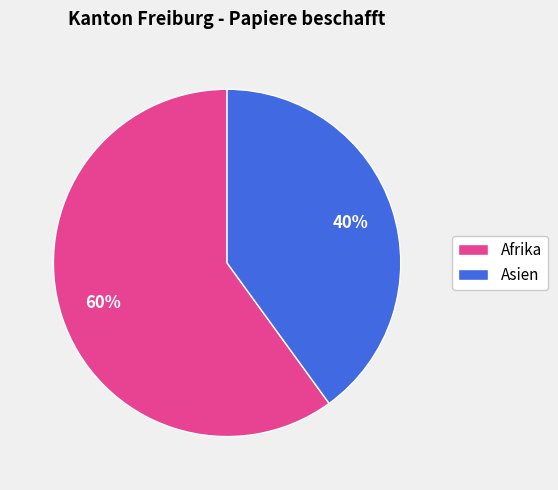

How many slices are in this pie chart?

2